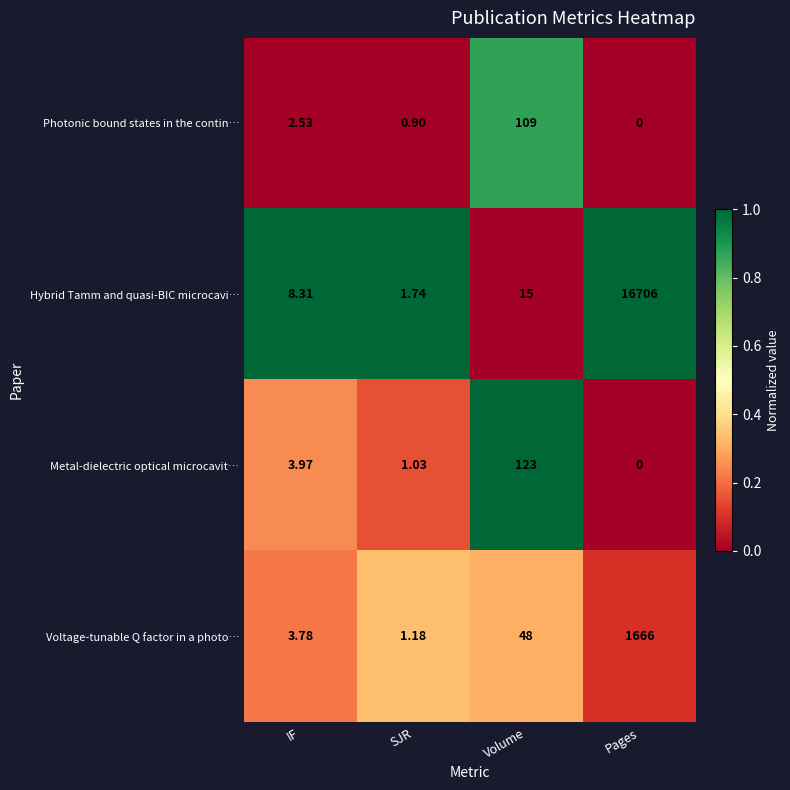

At how many categories does at least one series exceed 0?

4